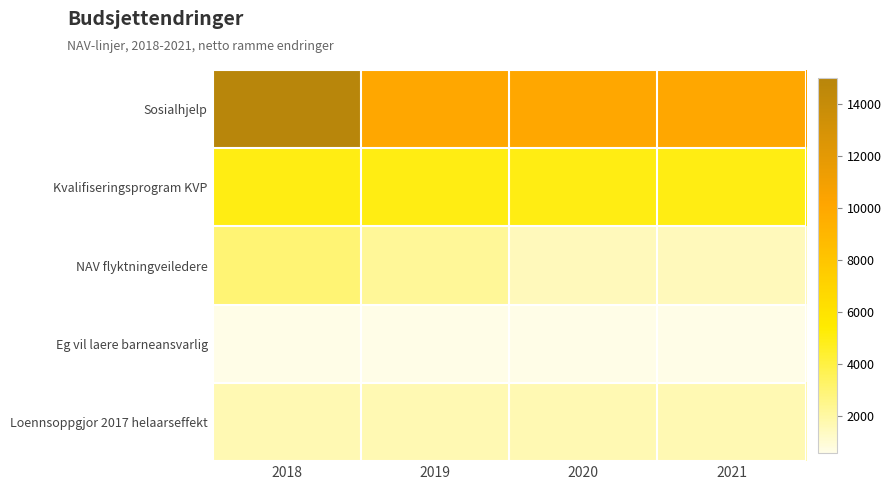

At which category is the sum across all series the highest?

2018